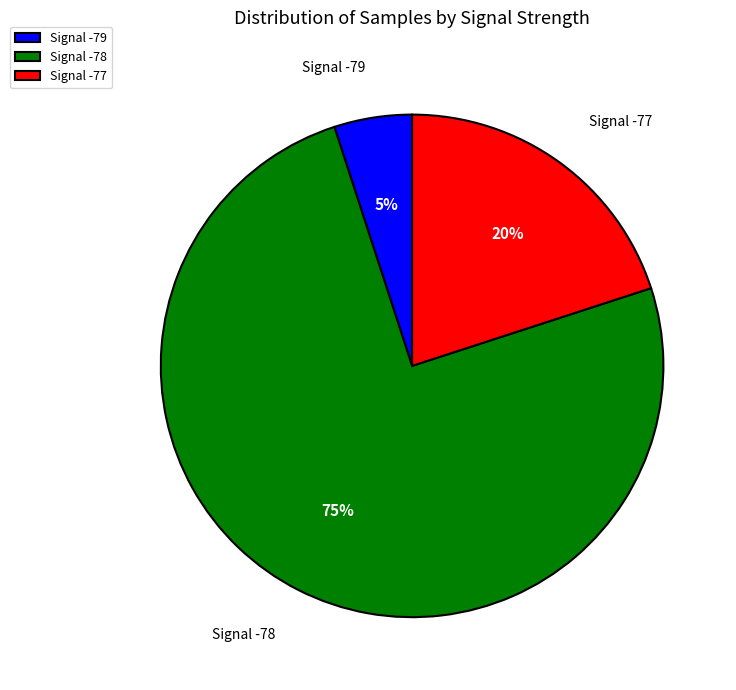

True or false: Signal -79 accounts for 5% of the total.

True